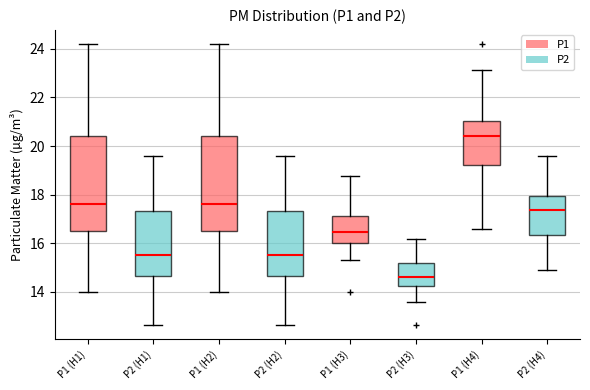

Reading left to right, transcribe this box plot: for each box, give where its median line is, the range the box spans, and where its two whiskers end, as read against the y-axis. The values are not printed on the chart, so give them approximately, as read against the axis.

P1 (H1): median 17.6, box 16.6 to 20.4, whiskers 14.0 to 24.2
P2 (H1): median 15.6, box 14.6 to 17.4, whiskers 12.6 to 19.6
P1 (H2): median 17.6, box 16.6 to 20.4, whiskers 14.0 to 24.2
P2 (H2): median 15.6, box 14.6 to 17.4, whiskers 12.6 to 19.6
P1 (H3): median 16.4, box 16.0 to 17.2, whiskers 15.4 to 18.8
P2 (H3): median 14.6, box 14.2 to 15.2, whiskers 13.6 to 16.2
P1 (H4): median 20.4, box 19.2 to 21.0, whiskers 16.6 to 23.2
P2 (H4): median 17.4, box 16.4 to 18.0, whiskers 15.0 to 19.6